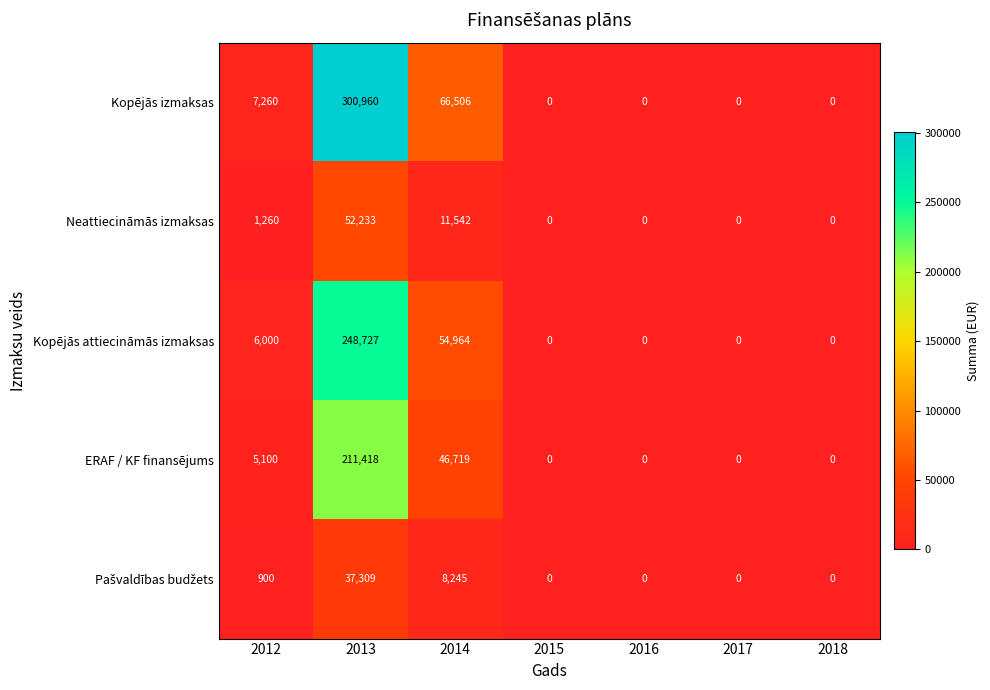

Where is Kopējās izmaksas nearest to the value 150480?

2014